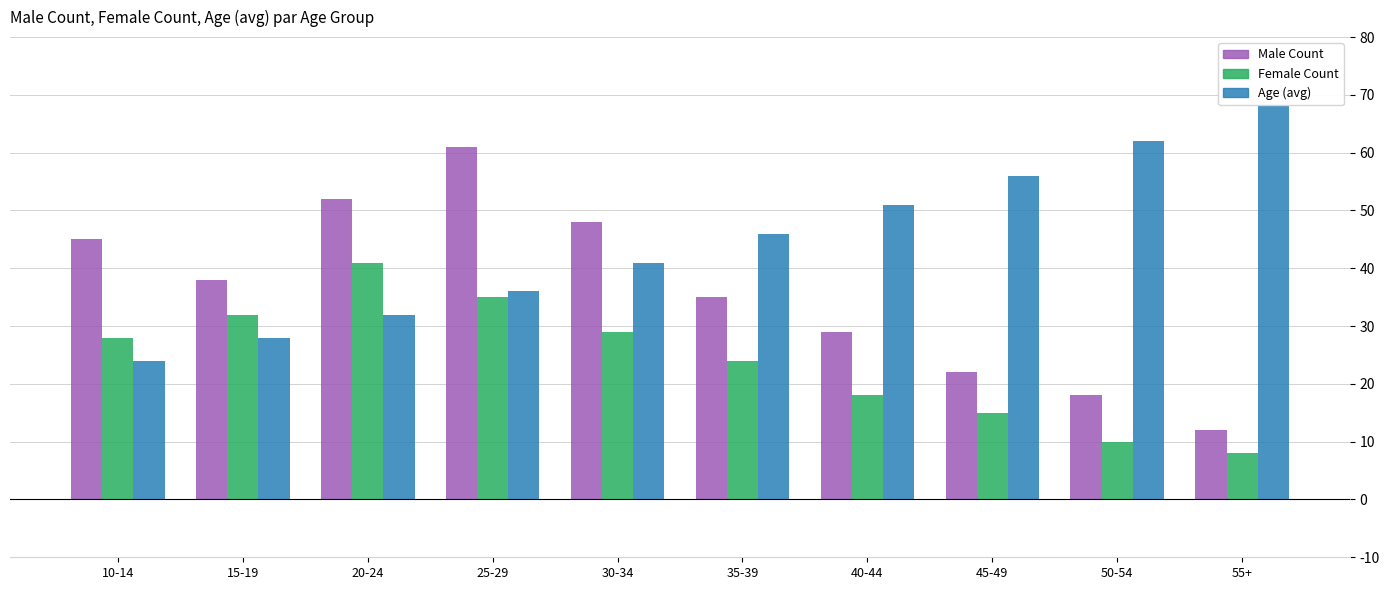

At which category does the chart reach its minimum across all series?

55+